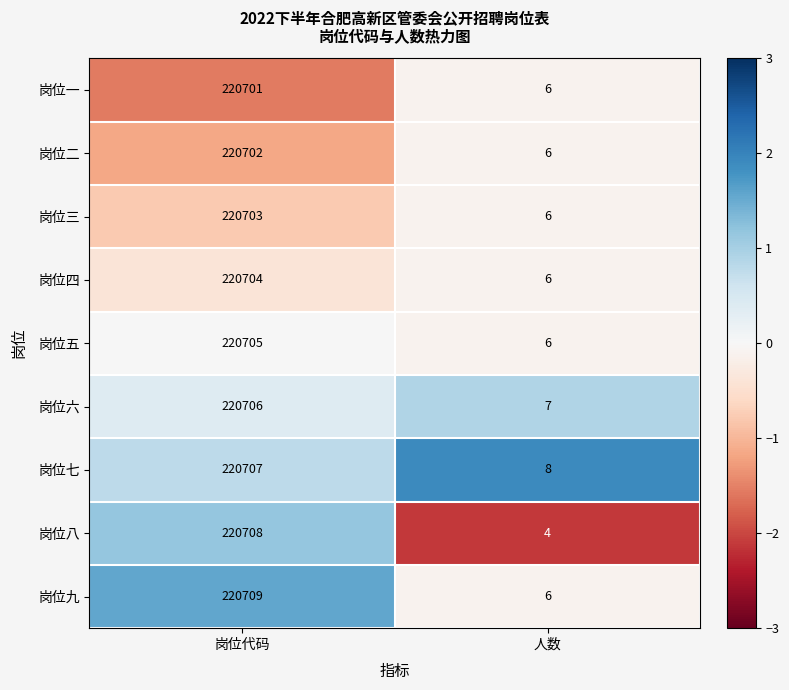

True or false: 岗位七 has a value of 47231 at 岗位代码.

False